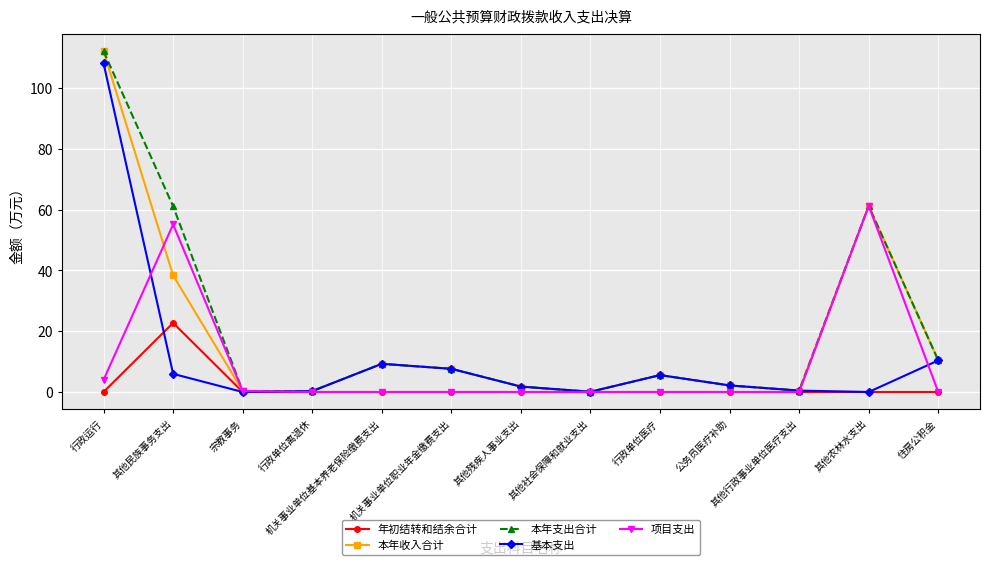

What is the highest value of the 基本支出 series?

108.1